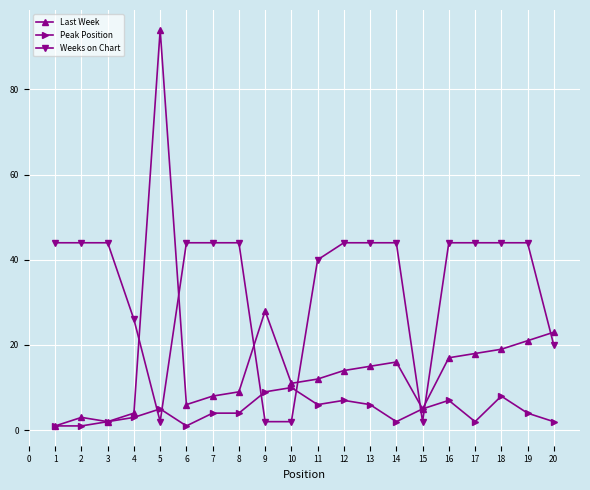

At which category does Peak Position reach its first local peak?

5